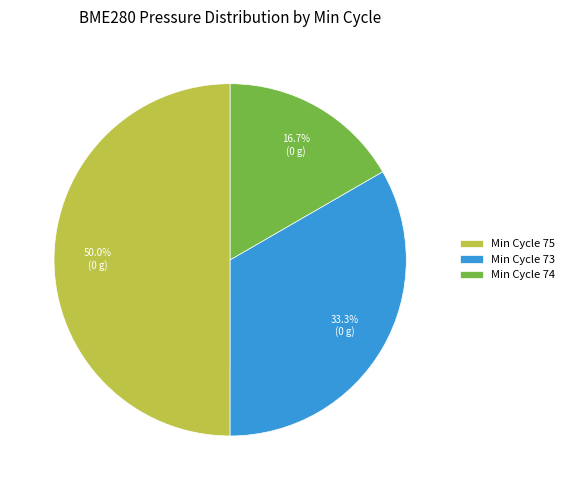

Which has a higher value, Min Cycle 73 or Min Cycle 74?

Min Cycle 73